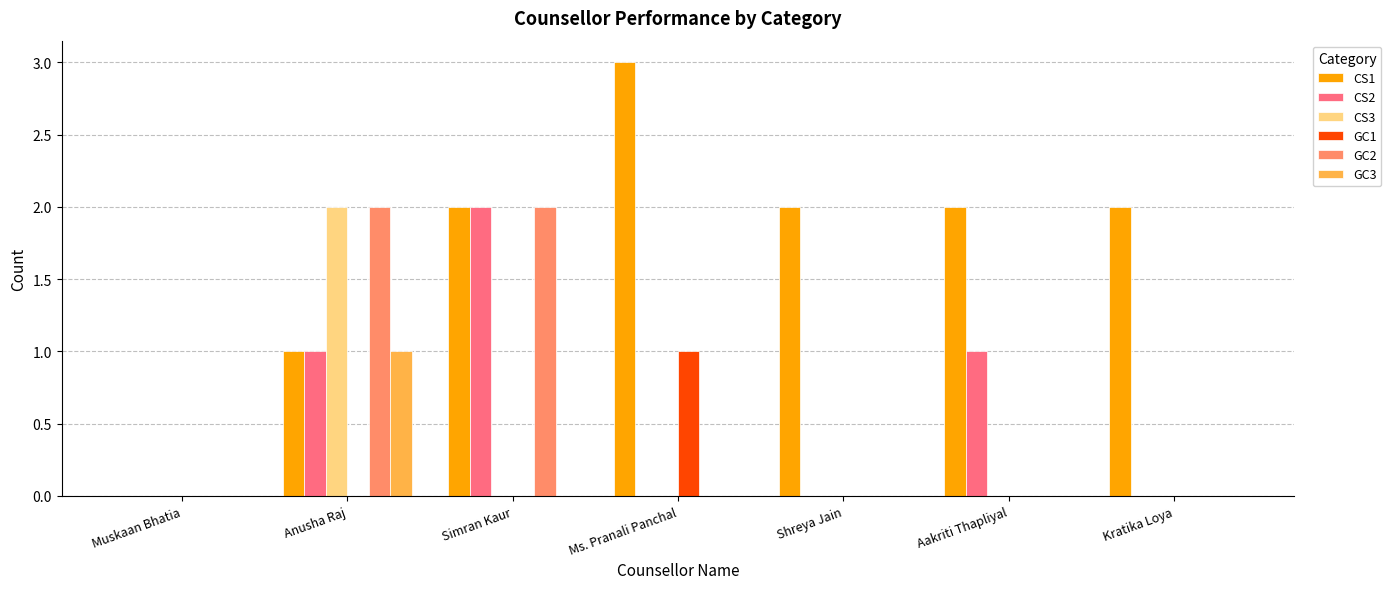

At which category is the sum across all series the highest?

Anusha Raj